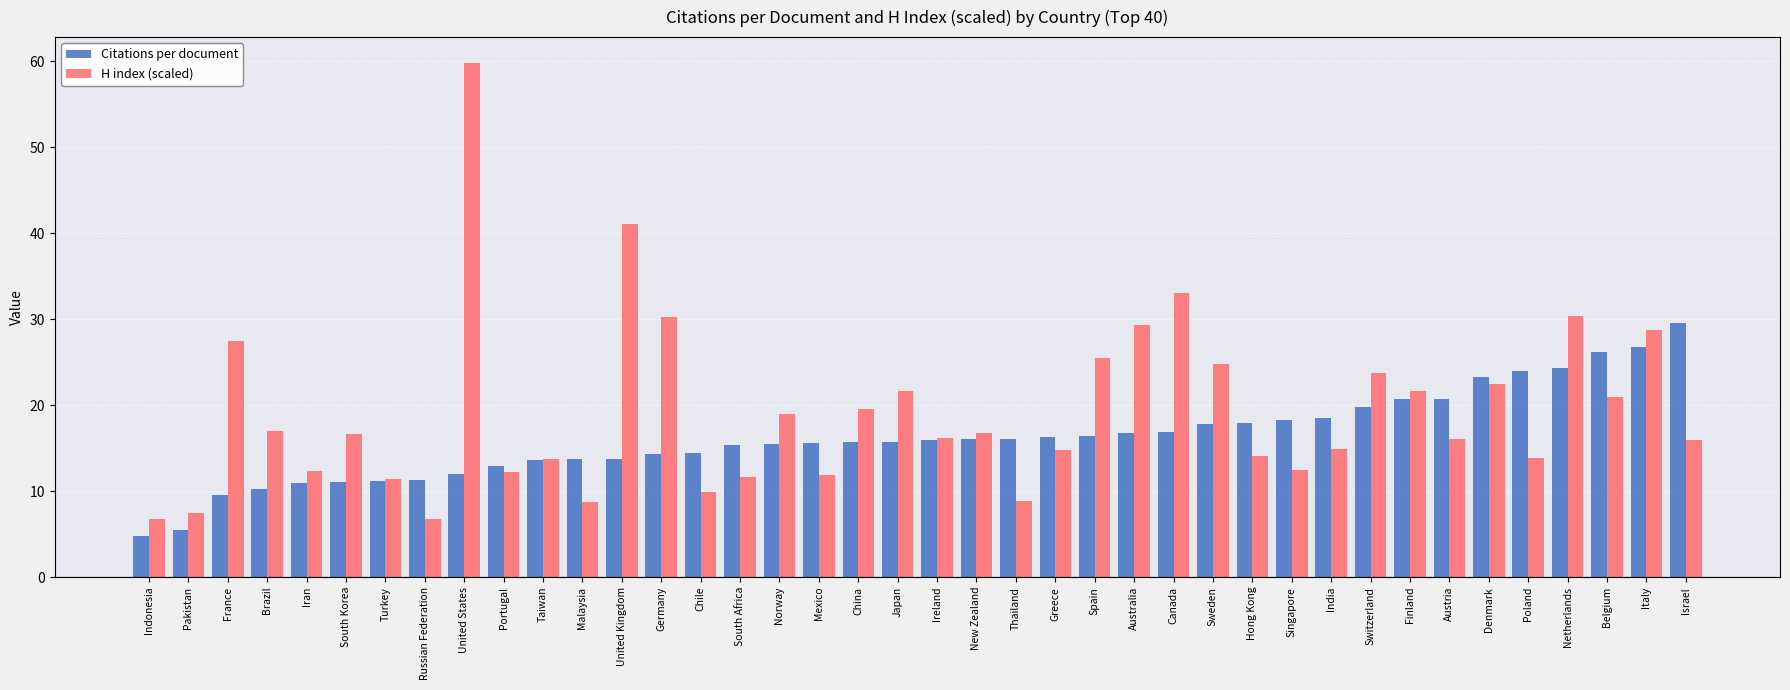

What is the sum of the Citations per document values at China and Indonesia?

20.5